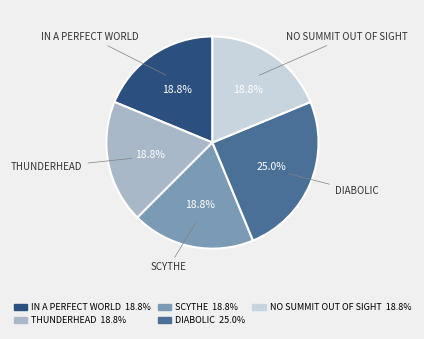

Does any single category account for the majority?

No